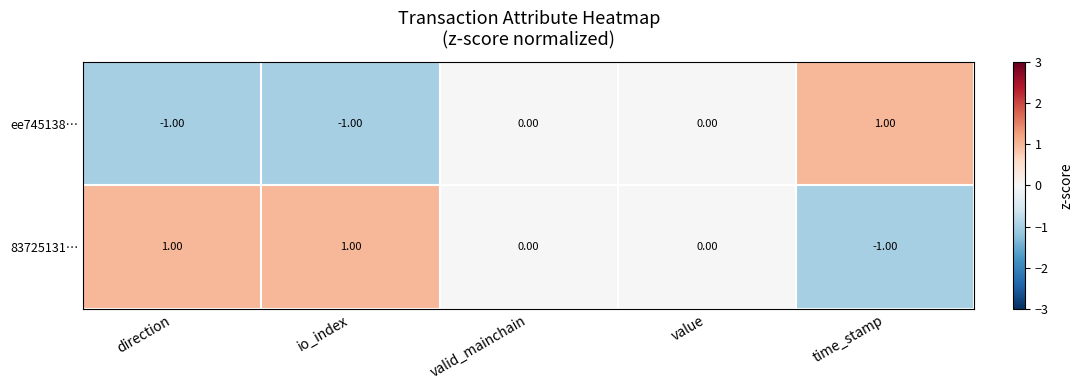

Count the number of data series in this chart.

2